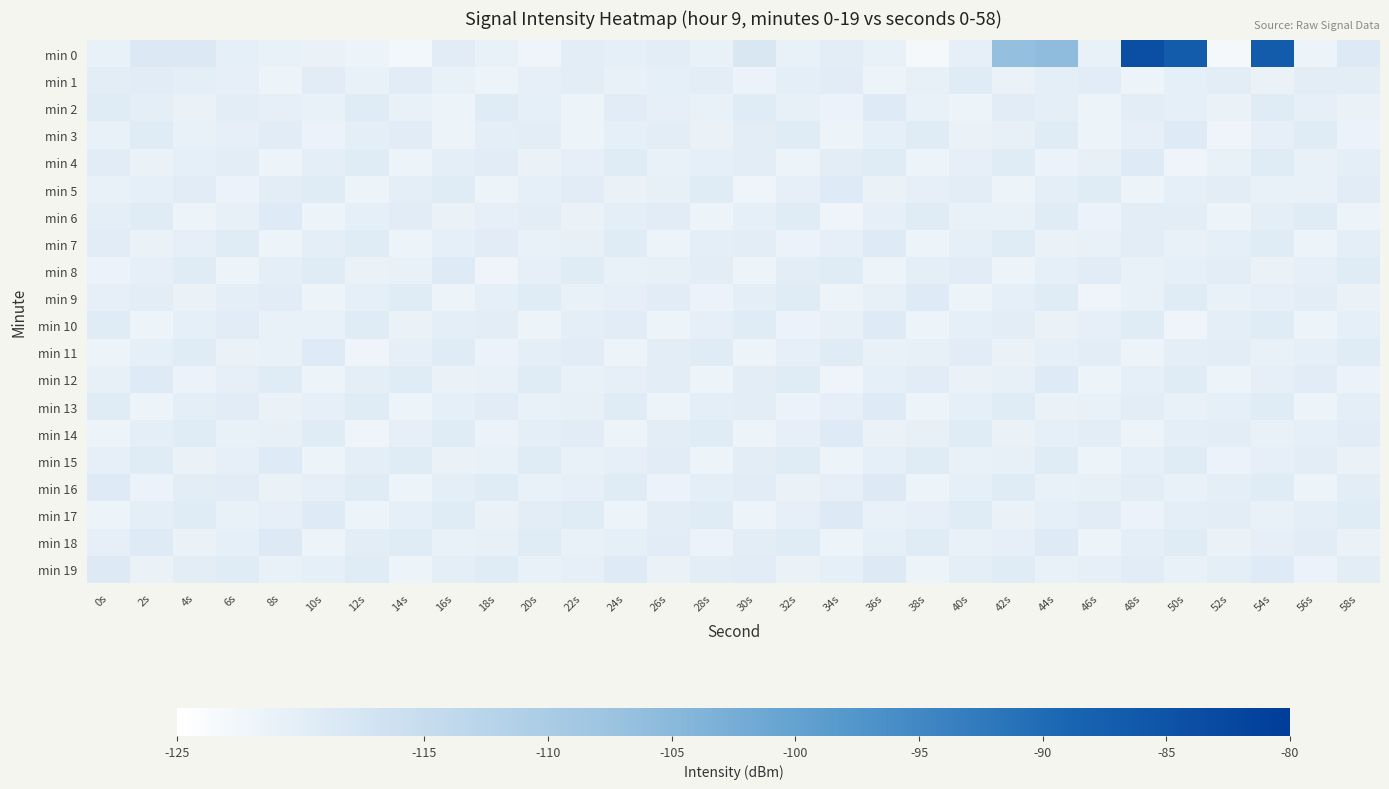

Reading left to right, what are all the values shown in this chart?

min 0: 0s=-121.1	2s=-118.7	4s=-118.7	6s=-120.3	8s=-121.1	10s=-121.2	12s=-121.6	14s=-122.7	16s=-119.7	18s=-120.9	20s=-121.9	22s=-119.8	24s=-120.4	26s=-119.8	28s=-120.8	30s=-118.2	32s=-120.8	34s=-119.8	36s=-121.0	38s=-123.0	40s=-120.5	42s=-106.4	44s=-105.8	46s=-121.0	48s=-84.2	50s=-87.0	52s=-123.0	54s=-86.9	56s=-121.5	58s=-119.0
min 1: 0s=-120.0	2s=-119.6	4s=-120.2	6s=-120.5	8s=-121.7	10s=-119.7	12s=-121.1	14s=-119.6	16s=-120.9	18s=-121.8	20s=-120.5	22s=-119.8	24s=-121.1	26s=-120.3	28s=-119.9	30s=-121.4	32s=-120.2	34s=-119.6	36s=-121.8	38s=-120.7	40s=-119.5	42s=-121.3	44s=-120.1	46s=-119.7	48s=-121.6	50s=-120.4	52s=-119.9	54s=-121.2	56s=-120.0	58s=-119.8
min 2: 0s=-119.5	2s=-120.1	4s=-121.3	6s=-119.8	8s=-120.6	10s=-121.1	12s=-119.4	14s=-120.8	16s=-121.5	18s=-119.2	20s=-120.3	22s=-121.7	24s=-119.6	26s=-120.5	28s=-121.0	30s=-119.3	32s=-120.7	34s=-121.4	36s=-119.1	38s=-120.9	40s=-121.6	42s=-119.7	44s=-120.2	46s=-121.8	48s=-119.9	50s=-120.4	52s=-121.2	54s=-119.5	56s=-120.6	58s=-121.3
min 3: 0s=-120.8	2s=-119.3	4s=-121.1	6s=-120.5	8s=-119.7	10s=-121.4	12s=-120.2	14s=-119.6	16s=-121.7	18s=-120.1	20s=-119.9	22s=-121.5	24s=-120.4	26s=-119.8	28s=-121.2	30s=-120.0	32s=-119.4	34s=-121.6	36s=-120.3	38s=-119.5	40s=-121.3	42s=-120.7	44s=-119.2	46s=-121.8	48s=-120.6	50s=-119.1	52s=-121.9	54s=-120.5	56s=-119.3	58s=-121.4
min 4: 0s=-119.6	2s=-121.2	4s=-120.4	6s=-119.8	8s=-121.5	10s=-120.1	12s=-119.3	14s=-121.7	16s=-120.2	18s=-119.7	20s=-121.3	22s=-120.6	24s=-119.5	26s=-121.1	28s=-120.3	30s=-119.9	32s=-121.6	34s=-120.0	36s=-119.4	38s=-121.8	40s=-120.5	42s=-119.2	44s=-121.4	46s=-120.7	48s=-119.1	50s=-121.9	52s=-120.8	54s=-119.3	56s=-121.0	58s=-120.2
min 5: 0s=-121.1	2s=-120.3	4s=-119.7	6s=-121.4	8s=-120.0	10s=-119.5	12s=-121.6	14s=-120.2	16s=-119.3	18s=-121.8	20s=-120.4	22s=-119.6	24s=-121.2	26s=-120.7	28s=-119.2	30s=-121.9	32s=-120.5	34s=-119.1	36s=-121.3	38s=-120.6	40s=-119.8	42s=-121.5	44s=-120.1	46s=-119.4	48s=-121.7	50s=-120.3	52s=-119.9	54s=-121.0	56s=-120.8	58s=-119.6
min 6: 0s=-120.2	2s=-119.4	4s=-121.5	6s=-120.7	8s=-119.1	10s=-121.8	12s=-120.3	14s=-119.6	16s=-121.2	18s=-120.5	20s=-119.8	22s=-121.3	24s=-120.1	26s=-119.7	28s=-121.6	30s=-120.4	32s=-119.2	34s=-121.9	36s=-120.6	38s=-119.3	40s=-121.1	42s=-120.8	44s=-119.5	46s=-121.4	48s=-120.0	50s=-119.9	52s=-121.7	54s=-120.2	56s=-119.4	58s=-121.5
min 7: 0s=-119.7	2s=-121.3	4s=-120.5	6s=-119.2	8s=-121.6	10s=-120.1	12s=-119.4	14s=-121.8	16s=-120.3	18s=-119.6	20s=-121.1	22s=-120.7	24s=-119.3	26s=-121.5	28s=-120.2	30s=-119.8	32s=-121.4	34s=-120.6	36s=-119.1	38s=-121.7	40s=-120.4	42s=-119.5	44s=-121.2	46s=-120.8	48s=-119.9	50s=-121.0	52s=-120.3	54s=-119.3	56s=-121.6	58s=-120.1
min 8: 0s=-121.4	2s=-120.6	4s=-119.2	6s=-121.7	8s=-120.2	10s=-119.5	12s=-121.3	14s=-120.8	16s=-119.1	18s=-121.9	20s=-120.5	22s=-119.4	24s=-121.1	26s=-120.7	28s=-119.8	30s=-121.6	32s=-120.0	34s=-119.3	36s=-121.5	38s=-120.2	40s=-119.6	42s=-121.8	44s=-120.4	46s=-119.7	48s=-121.0	50s=-120.3	52s=-119.9	54s=-121.2	56s=-120.6	58s=-119.5
min 9: 0s=-120.5	2s=-119.8	4s=-121.2	6s=-120.1	8s=-119.6	10s=-121.5	12s=-120.3	14s=-119.2	16s=-121.7	18s=-120.4	20s=-119.3	22s=-121.1	24s=-120.6	26s=-119.7	28s=-121.4	30s=-120.2	32s=-119.5	34s=-121.8	36s=-120.7	38s=-119.1	40s=-121.6	42s=-120.3	44s=-119.4	46s=-121.9	48s=-120.8	50s=-119.2	52s=-121.0	54s=-120.5	56s=-119.8	58s=-121.3
min 10: 0s=-119.3	2s=-121.6	4s=-120.4	6s=-119.7	8s=-121.1	10s=-120.8	12s=-119.5	14s=-121.3	16s=-120.2	18s=-119.9	20s=-121.5	22s=-120.1	24s=-119.6	26s=-121.8	28s=-120.5	30s=-119.2	32s=-121.4	34s=-120.7	36s=-119.1	38s=-121.7	40s=-120.3	42s=-119.8	44s=-121.2	46s=-120.6	48s=-119.4	50s=-121.9	52s=-120.1	54s=-119.3	56s=-121.6	58s=-120.4
min 11: 0s=-121.7	2s=-120.3	4s=-119.5	6s=-121.2	8s=-120.8	10s=-119.1	12s=-121.9	14s=-120.5	16s=-119.4	18s=-121.4	20s=-120.2	22s=-119.7	24s=-121.6	26s=-120.0	28s=-119.3	30s=-121.8	32s=-120.6	34s=-119.2	36s=-121.1	38s=-120.7	40s=-119.6	42s=-121.3	44s=-120.4	46s=-119.8	48s=-121.5	50s=-120.1	52s=-119.9	54s=-121.0	56s=-120.3	58s=-119.5
min 12: 0s=-120.7	2s=-119.1	4s=-121.4	6s=-120.6	8s=-119.2	10s=-121.7	12s=-120.2	14s=-119.5	16s=-121.3	18s=-120.8	20s=-119.3	22s=-121.1	24s=-120.5	26s=-119.8	28s=-121.6	30s=-120.0	32s=-119.4	34s=-121.9	36s=-120.3	38s=-119.6	40s=-121.2	42s=-120.7	44s=-119.1	46s=-121.8	48s=-120.4	50s=-119.3	52s=-121.5	54s=-120.6	56s=-119.7	58s=-121.4
min 13: 0s=-119.2	2s=-121.5	4s=-120.1	6s=-119.7	8s=-121.3	10s=-120.6	12s=-119.4	14s=-121.8	16s=-120.3	18s=-119.6	20s=-121.1	22s=-120.7	24s=-119.3	26s=-121.5	28s=-120.2	30s=-119.8	32s=-121.4	34s=-120.6	36s=-119.1	38s=-121.7	40s=-120.4	42s=-119.5	44s=-121.2	46s=-120.8	48s=-119.9	50s=-121.0	52s=-120.3	54s=-119.3	56s=-121.6	58s=-120.1
min 14: 0s=-121.6	2s=-120.2	4s=-119.4	6s=-121.1	8s=-120.7	10s=-119.2	12s=-121.9	14s=-120.5	16s=-119.3	18s=-121.4	20s=-120.1	22s=-119.6	24s=-121.7	26s=-120.0	28s=-119.4	30s=-121.8	32s=-120.6	34s=-119.1	36s=-121.2	38s=-120.7	40s=-119.5	42s=-121.3	44s=-120.4	46s=-119.8	48s=-121.5	50s=-120.2	52s=-119.9	54s=-121.0	56s=-120.3	58s=-119.6
min 15: 0s=-120.6	2s=-119.2	4s=-121.3	6s=-120.5	8s=-119.1	10s=-121.6	12s=-120.1	14s=-119.4	16s=-121.2	18s=-120.8	20s=-119.3	22s=-121.0	24s=-120.5	26s=-119.7	28s=-121.5	30s=-120.0	32s=-119.3	34s=-121.8	36s=-120.4	38s=-119.5	40s=-121.1	42s=-120.7	44s=-119.2	46s=-121.7	48s=-120.3	50s=-119.4	52s=-121.4	54s=-120.6	56s=-119.8	58s=-121.3
min 16: 0s=-119.1	2s=-121.4	4s=-120.0	6s=-119.6	8s=-121.2	10s=-120.5	12s=-119.3	14s=-121.7	16s=-120.2	18s=-119.5	20s=-121.0	22s=-120.6	24s=-119.2	26s=-121.4	28s=-120.1	30s=-119.7	32s=-121.3	34s=-120.5	36s=-119.0	38s=-121.6	40s=-120.3	42s=-119.4	44s=-121.1	46s=-120.7	48s=-119.8	50s=-120.9	52s=-120.2	54s=-119.2	56s=-121.5	58s=-120.0
min 17: 0s=-121.5	2s=-120.1	4s=-119.3	6s=-121.0	8s=-120.6	10s=-119.1	12s=-121.8	14s=-120.4	16s=-119.2	18s=-121.3	20s=-120.0	22s=-119.5	24s=-121.6	26s=-119.9	28s=-119.3	30s=-121.7	32s=-120.5	34s=-119.0	36s=-121.1	38s=-120.6	40s=-119.4	42s=-121.2	44s=-120.3	46s=-119.7	48s=-121.4	50s=-120.1	52s=-119.8	54s=-120.9	56s=-120.2	58s=-119.5
min 18: 0s=-120.5	2s=-119.1	4s=-121.2	6s=-120.4	8s=-119.0	10s=-121.5	12s=-120.0	14s=-119.3	16s=-121.1	18s=-120.7	20s=-119.2	22s=-120.9	24s=-120.4	26s=-119.6	28s=-121.4	30s=-119.9	32s=-119.2	34s=-121.7	36s=-120.3	38s=-119.4	40s=-121.0	42s=-120.6	44s=-119.1	46s=-121.6	48s=-120.2	50s=-119.3	52s=-121.3	54s=-120.5	56s=-119.7	58s=-121.2
min 19: 0s=-119.0	2s=-121.3	4s=-119.9	6s=-119.5	8s=-121.1	10s=-120.4	12s=-119.2	14s=-121.6	16s=-120.1	18s=-119.4	20s=-120.9	22s=-120.5	24s=-119.1	26s=-121.3	28s=-120.0	30s=-119.6	32s=-121.2	34s=-120.4	36s=-118.9	38s=-121.5	40s=-120.2	42s=-119.3	44s=-121.0	46s=-120.6	48s=-119.7	50s=-120.8	52s=-120.1	54s=-119.1	56s=-121.4	58s=-119.9